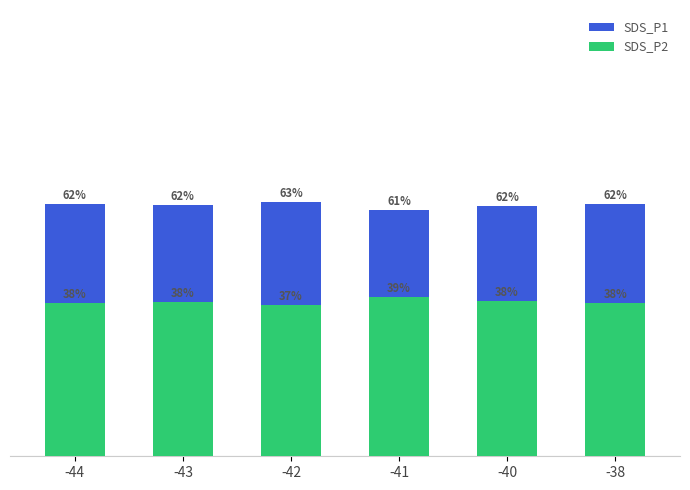

The SDS_P1 series shows 27.8 at -44. True or false?

False